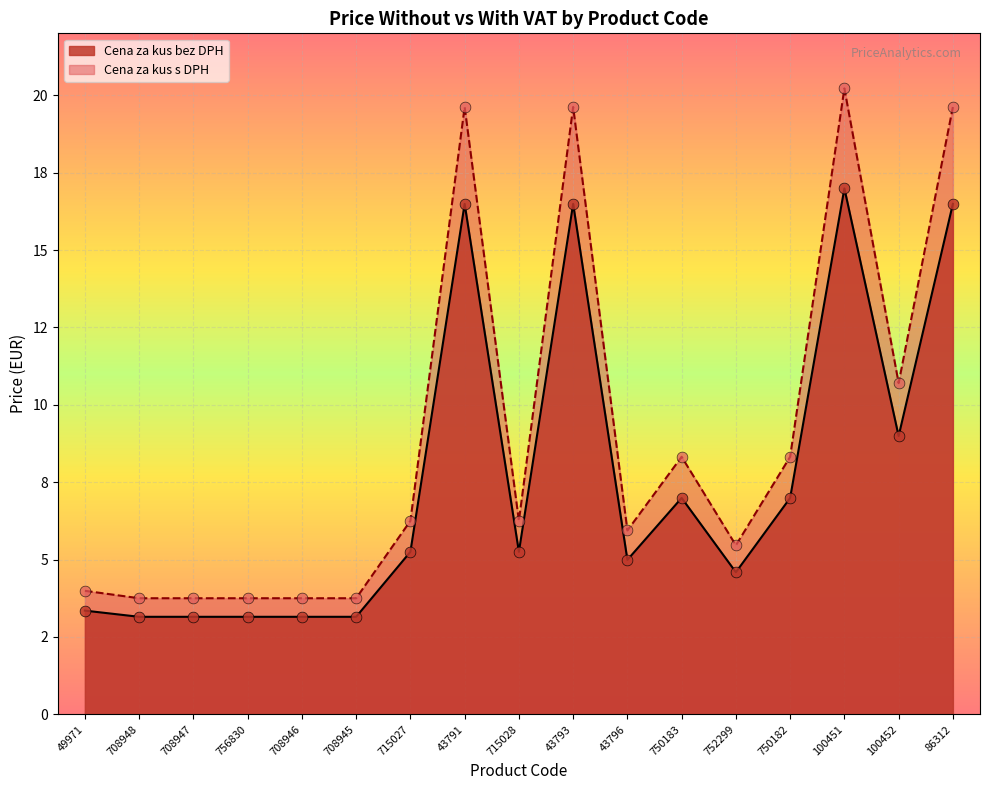

Which series has the largest total across all categories?

Cena za kus s DPH